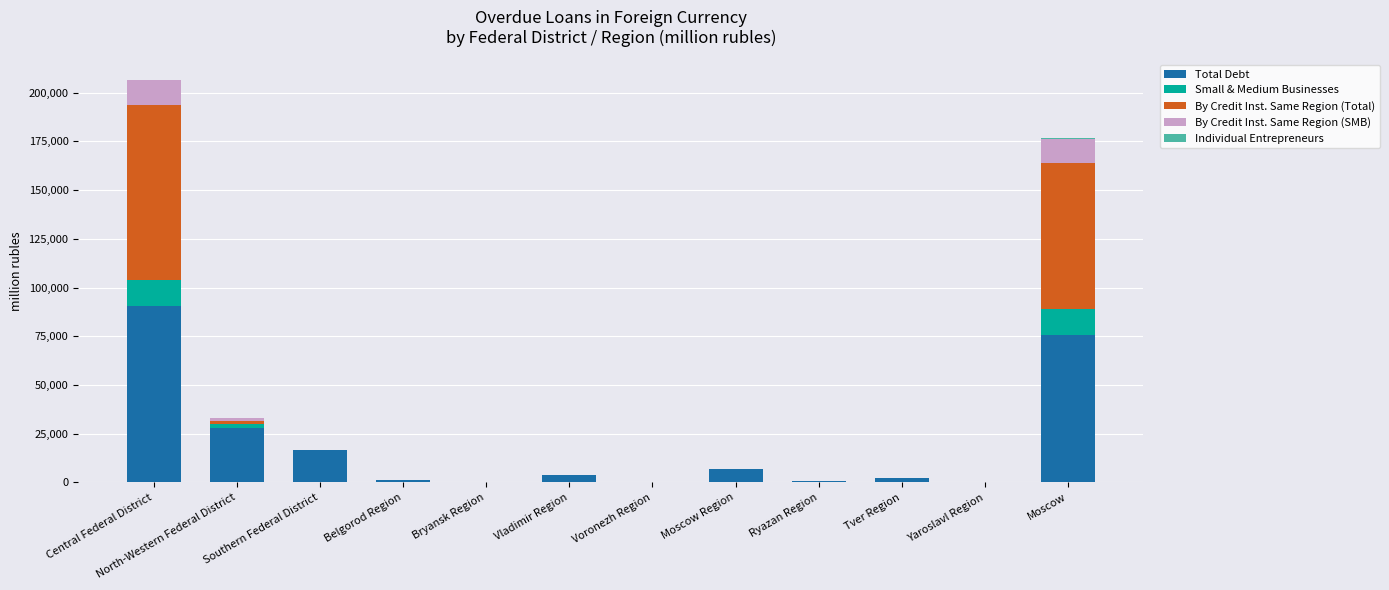

Are the bars horizontal?

No